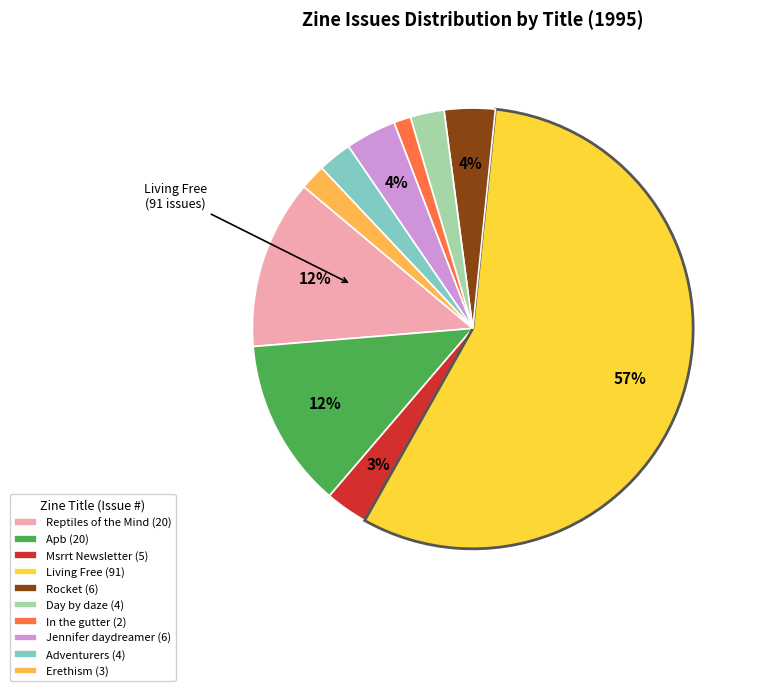

To the nearest percent, what percentage of the pie is In the gutter?

1%